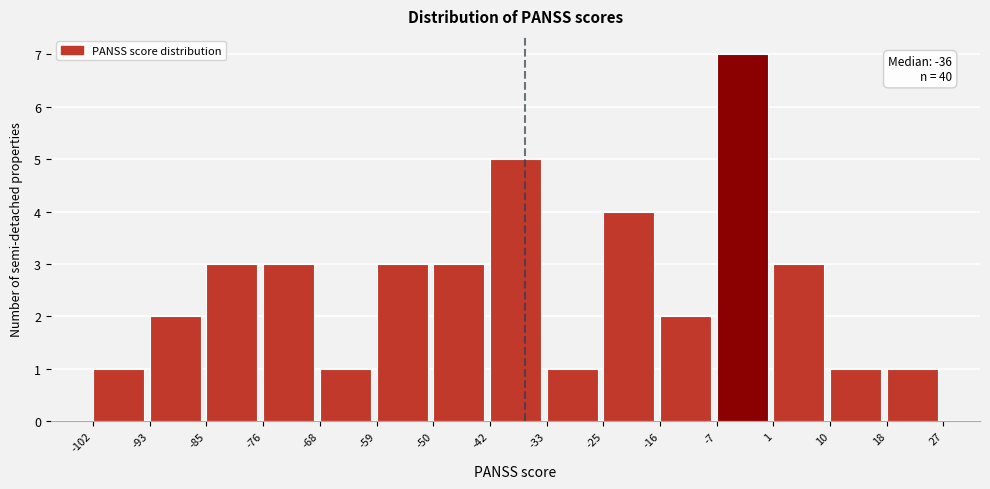

Which range on the x-axis has the tallest bar?

-7 to 1